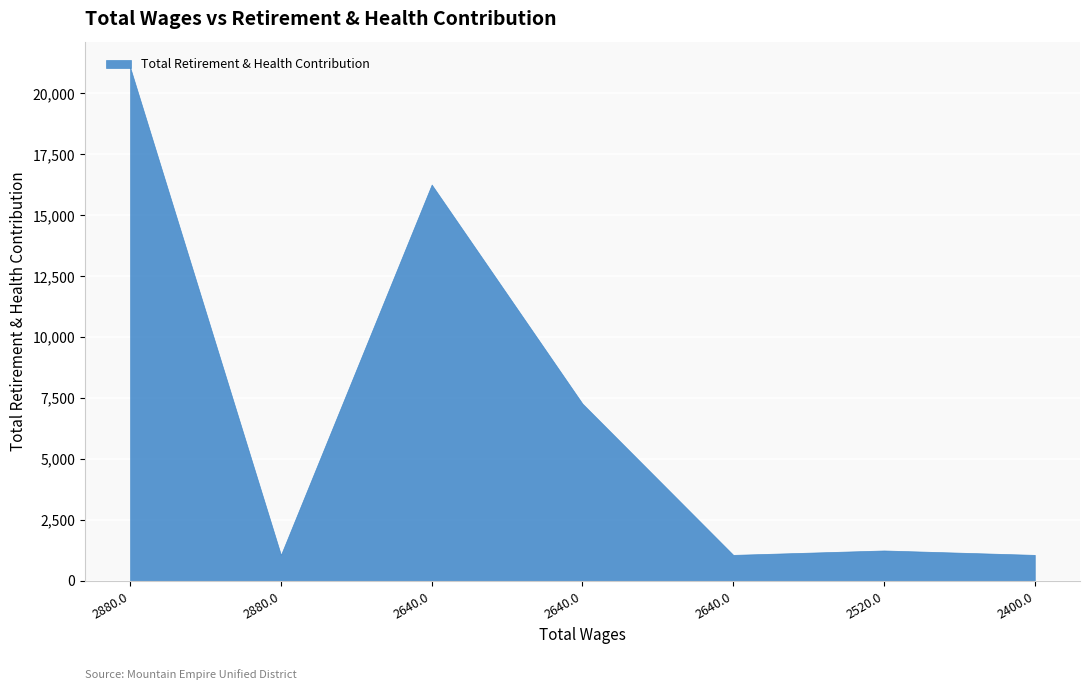

Count the number of categories in the chart.

7